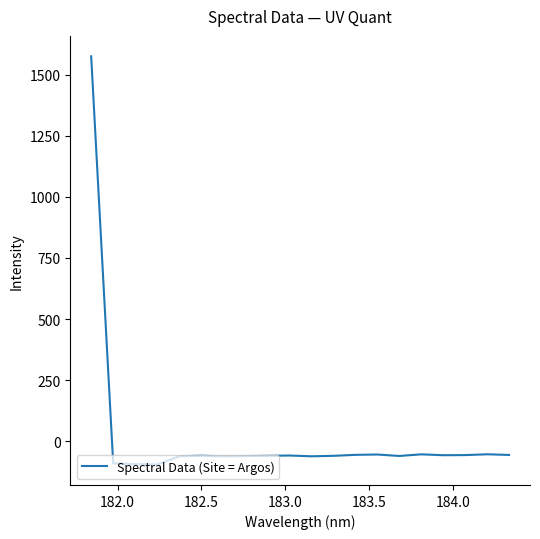

What is the average value?

18.2